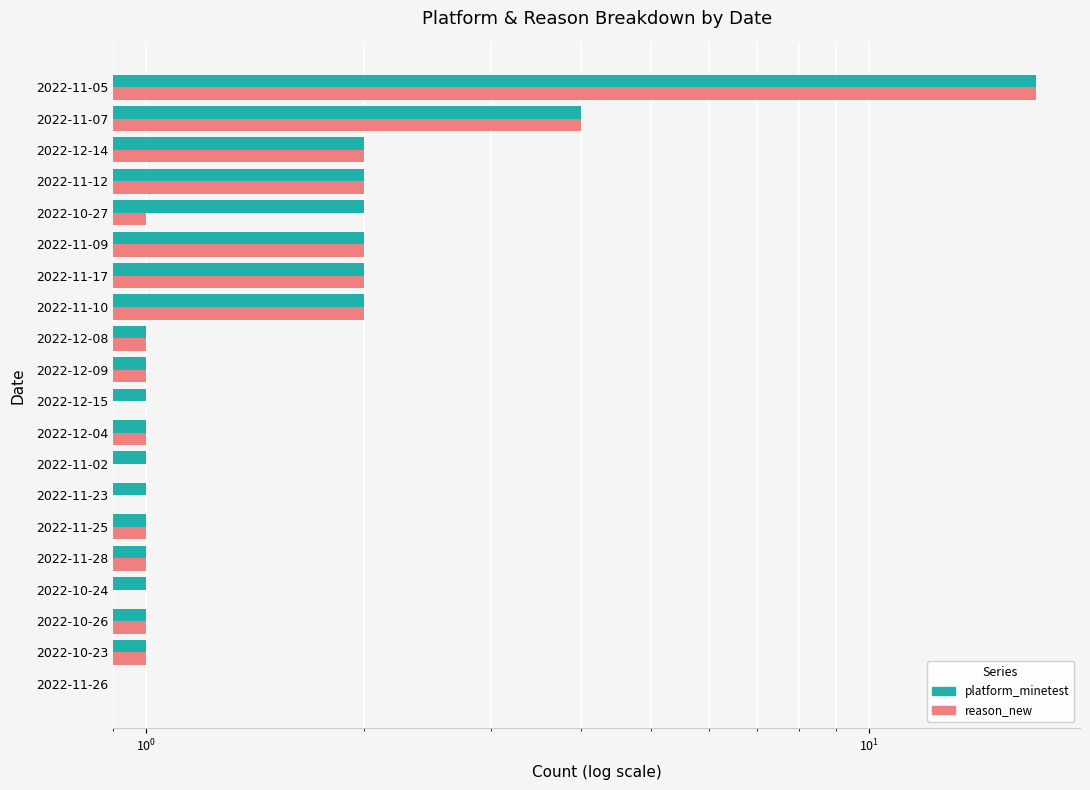

What is the average value of the platform_minetest series?

2